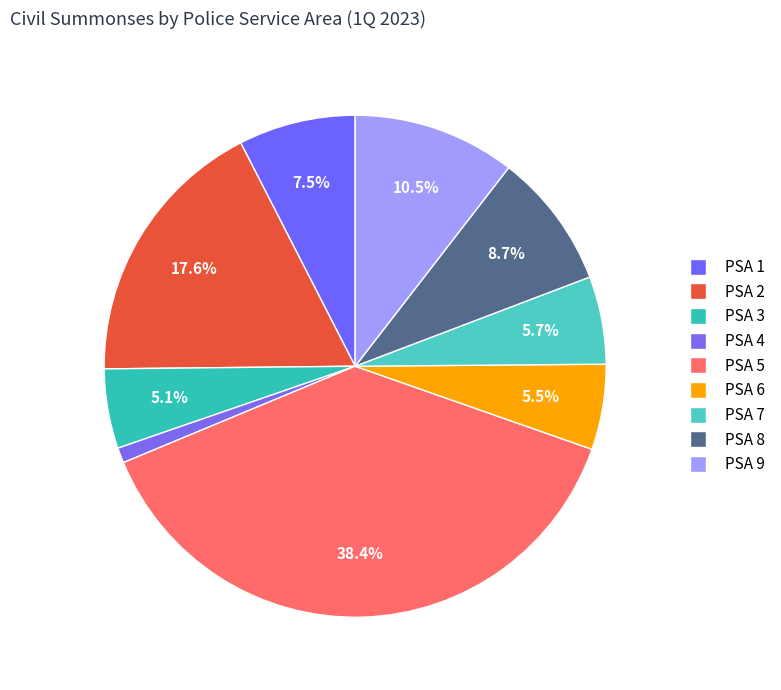

What percentage is the PSA 2 slice, to the nearest percent?

18%